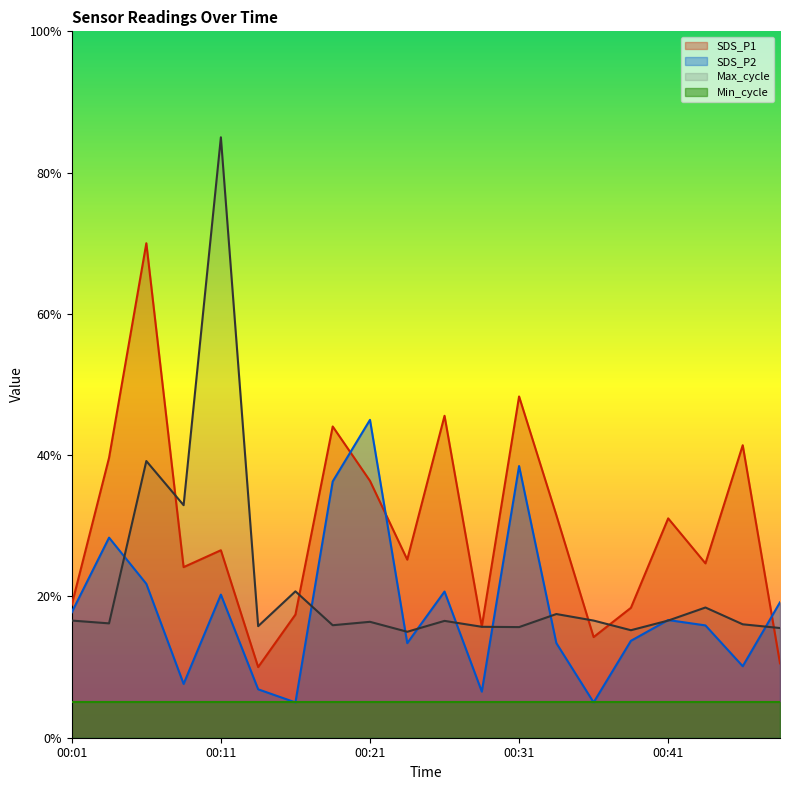

Which series has the largest total across all categories?

SDS_P1